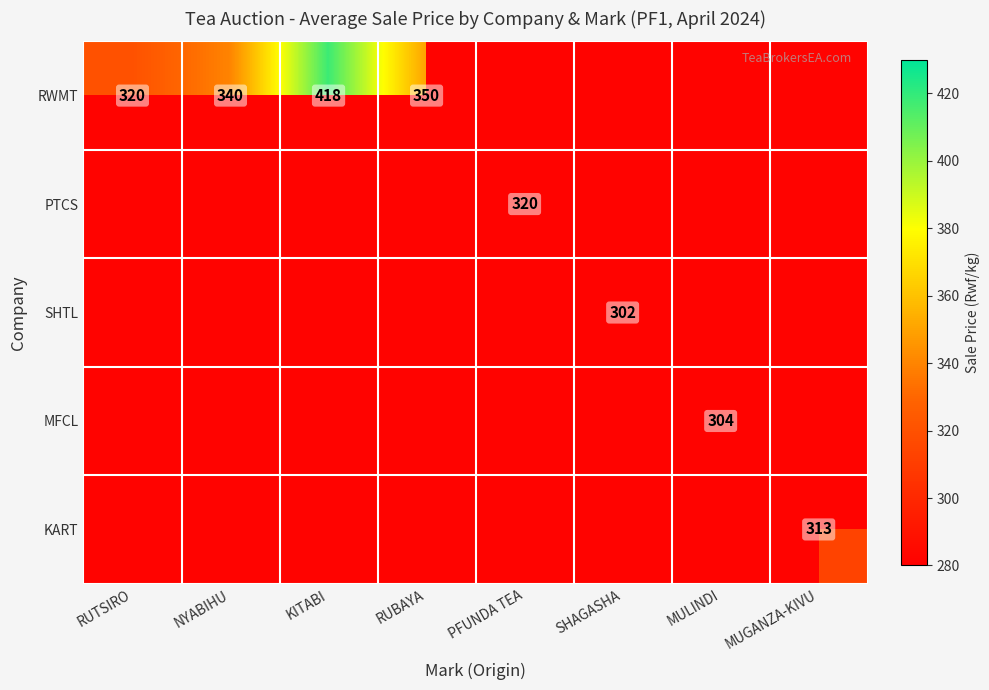

Which category has the lowest value in the SHTL series?

RUTSIRO